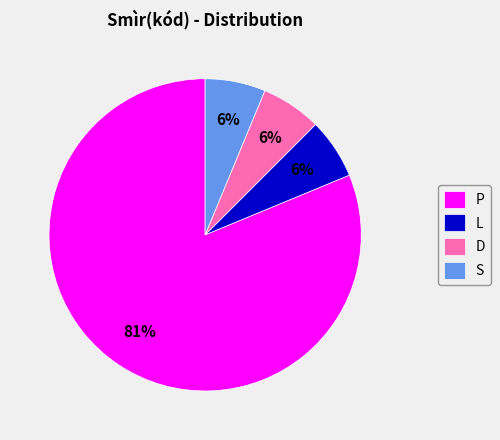

Does any single category account for the majority?

Yes